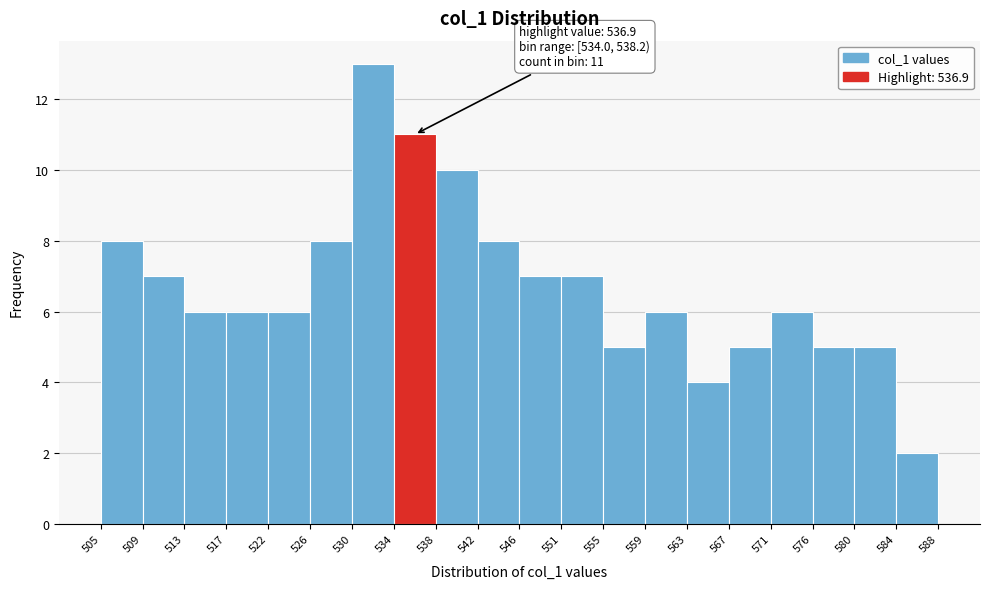

Over which range of the x-axis is the bar tallest?

530 to 534